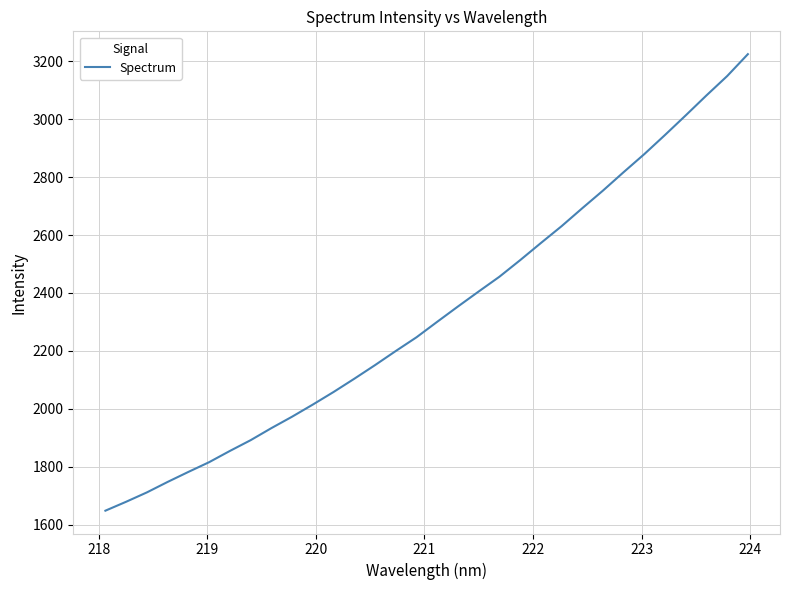

Does the chart display data point markers on the line(s)?

No